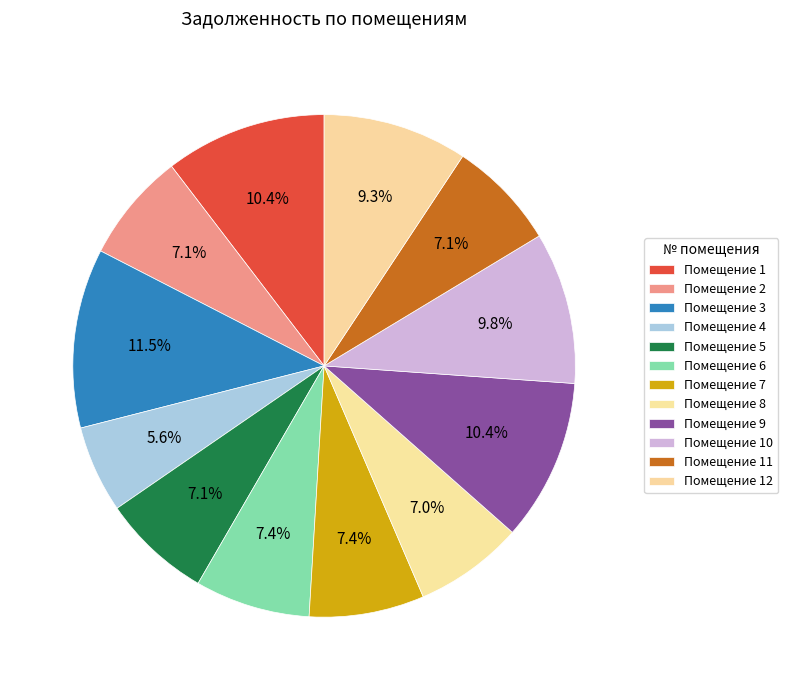

What is the smallest slice in the pie chart?

4